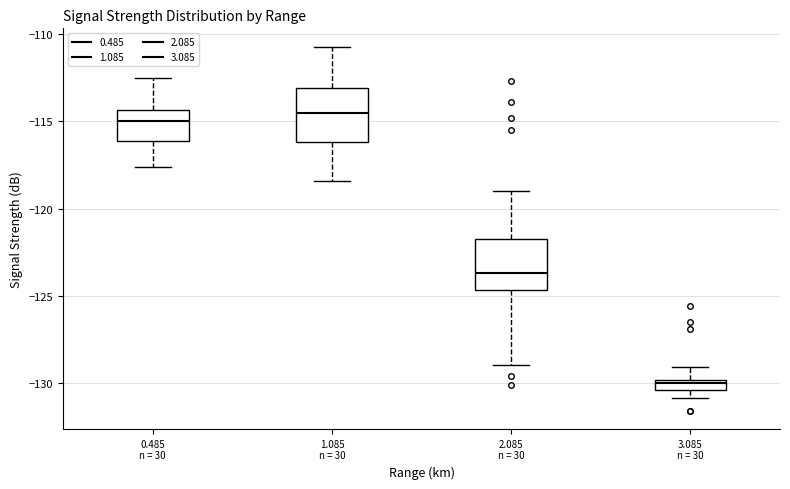

Where is the upper edge of the box for 0.485 n = 30 on the y-axis? The values are not printed on the chart, so give them approximately, as read against the axis.

-114.5